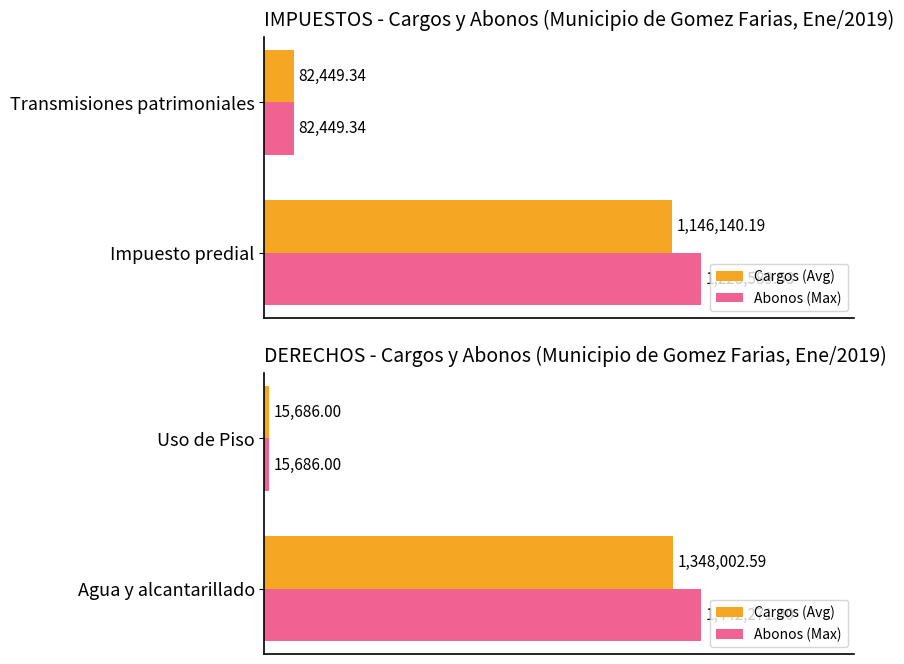

What is the sum of the Abonos (Max) values at Agua y alcantarillado and Uso de Piso?

1457957.9